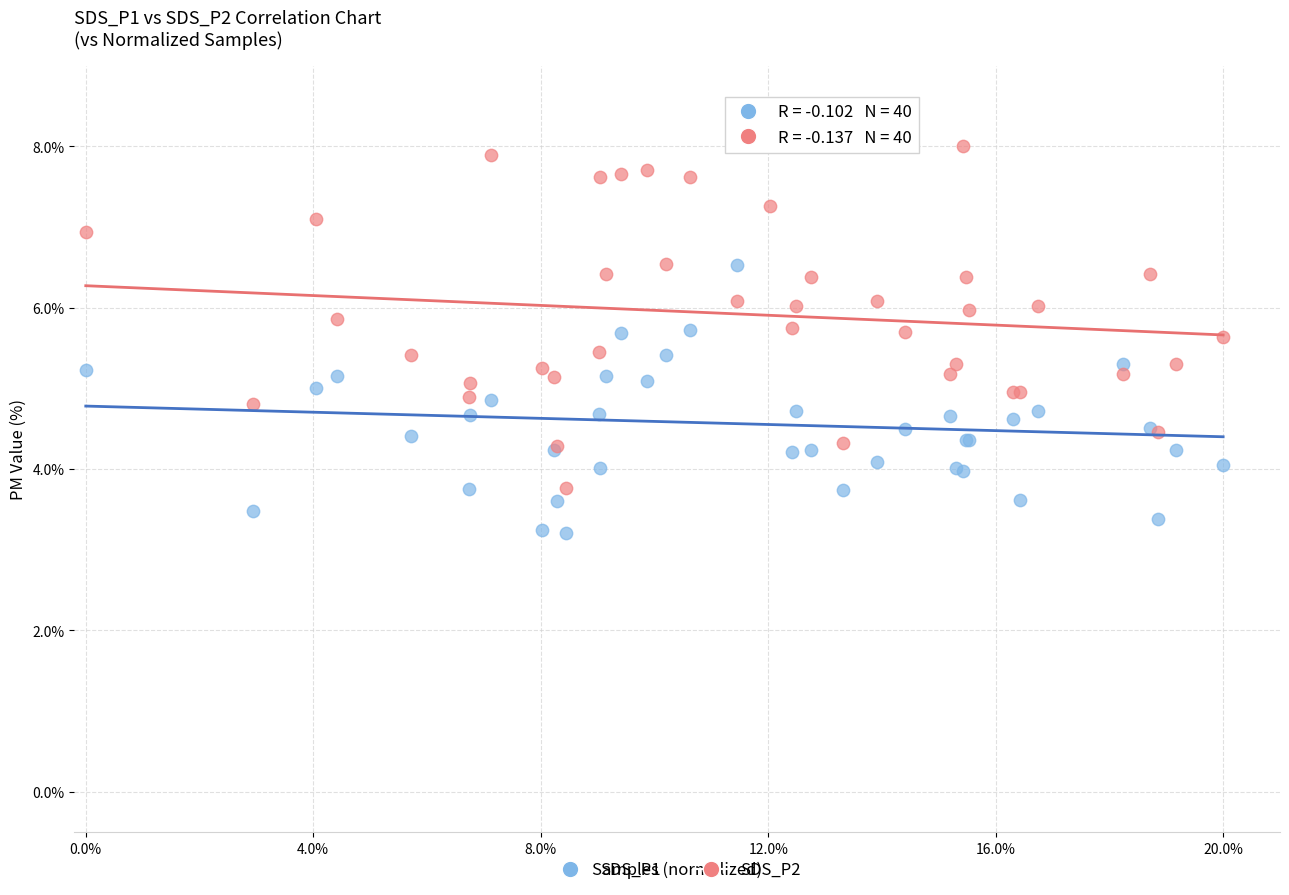

Which series contains the lowest Y value?

SDS_P1